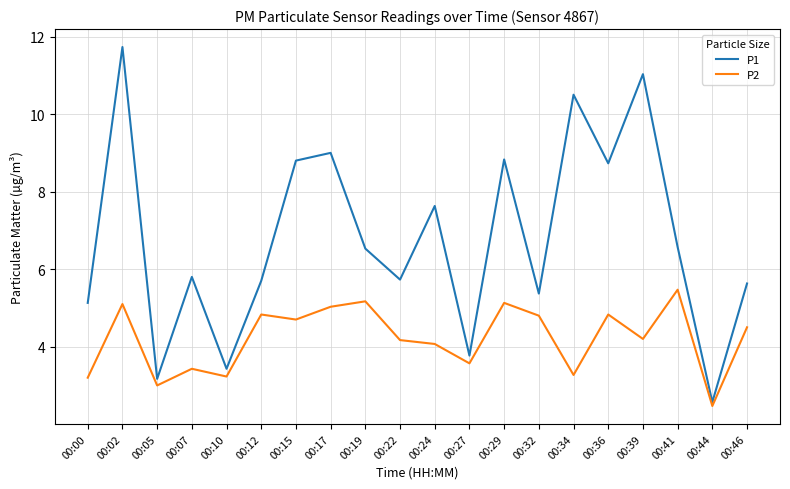

At which label does P1 reach its peak?

00:02